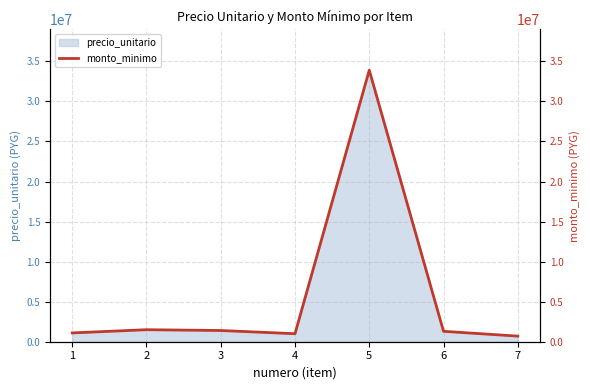

How many categories are shown in the chart?

7